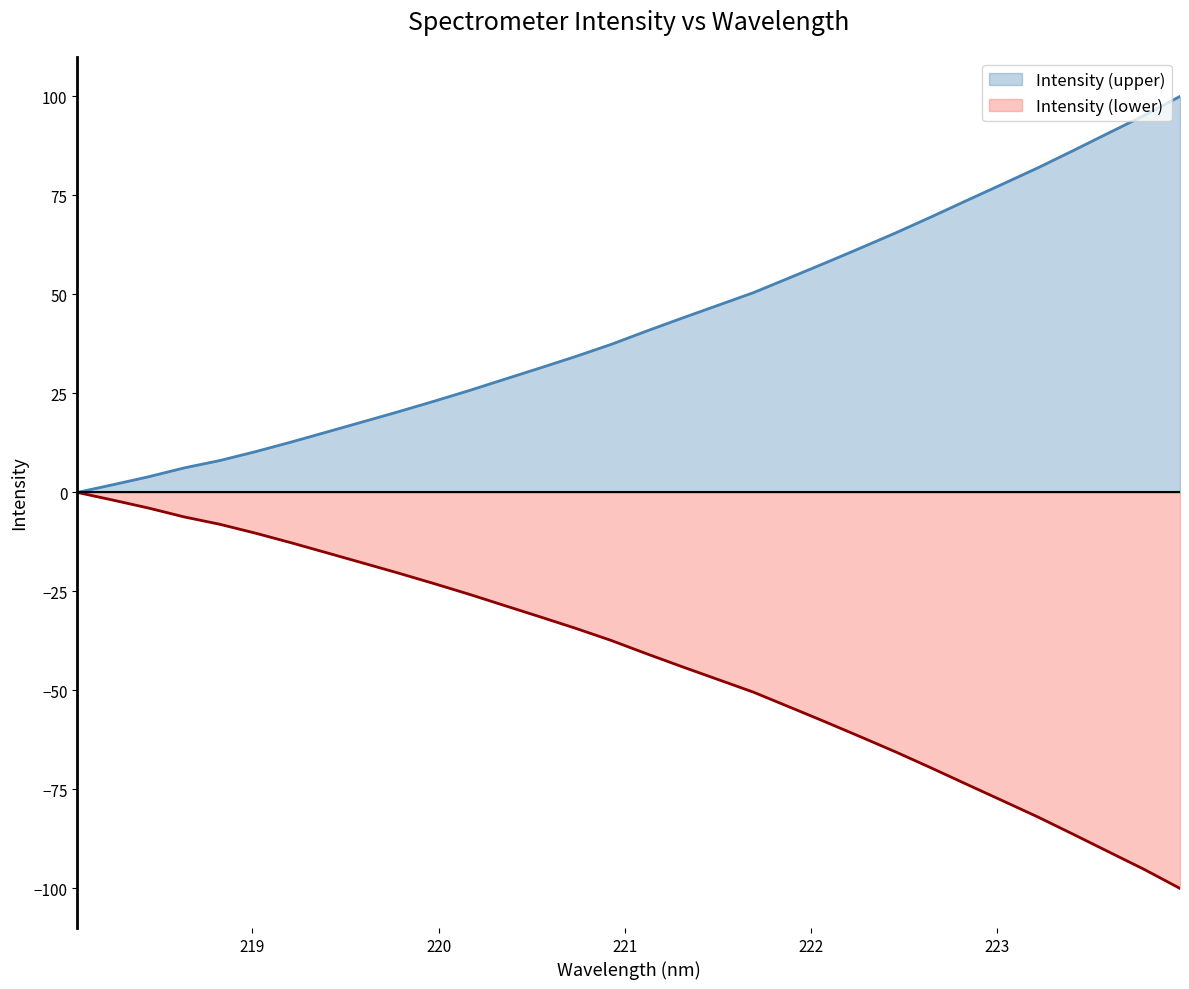

Does the chart display data point markers on the line(s)?

No